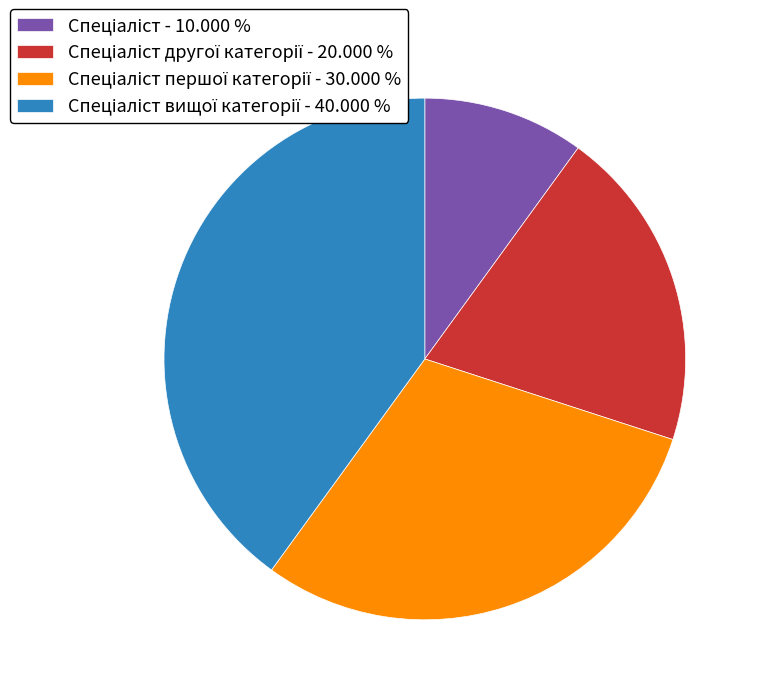

Is there any slice that represents more than half of the pie?

No